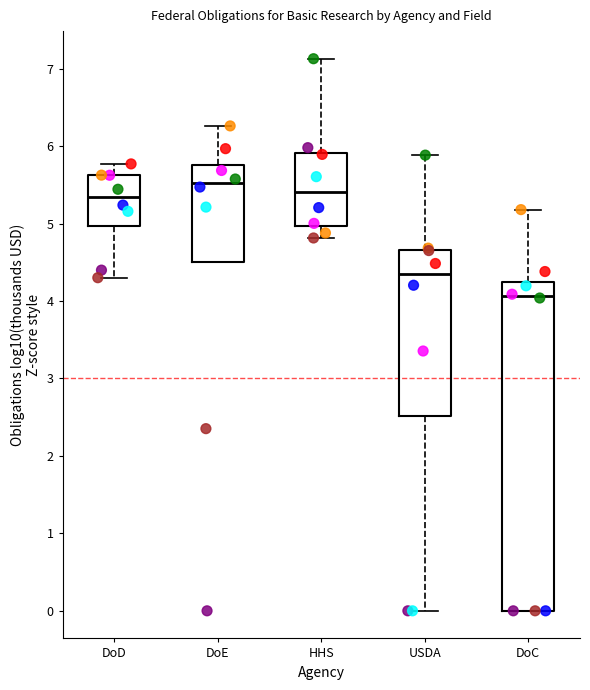

Reading left to right, transcribe this box plot: for each box, give where its median line is, the range the box spans, and where its two whiskers end, as read against the y-axis. The values are not printed on the chart, so give them approximately, as read against the axis.

DoD: median 5.3, box 5.0 to 5.6, whiskers 4.3 to 5.8
DoE: median 5.5, box 4.5 to 5.8, whiskers 4.5 to 6.3
HHS: median 5.4, box 5.0 to 5.9, whiskers 4.8 to 7.1
USDA: median 4.3, box 2.5 to 4.7, whiskers 0.0 to 5.9
DoC: median 4.1, box 0.0 to 4.2, whiskers 0.0 to 5.2